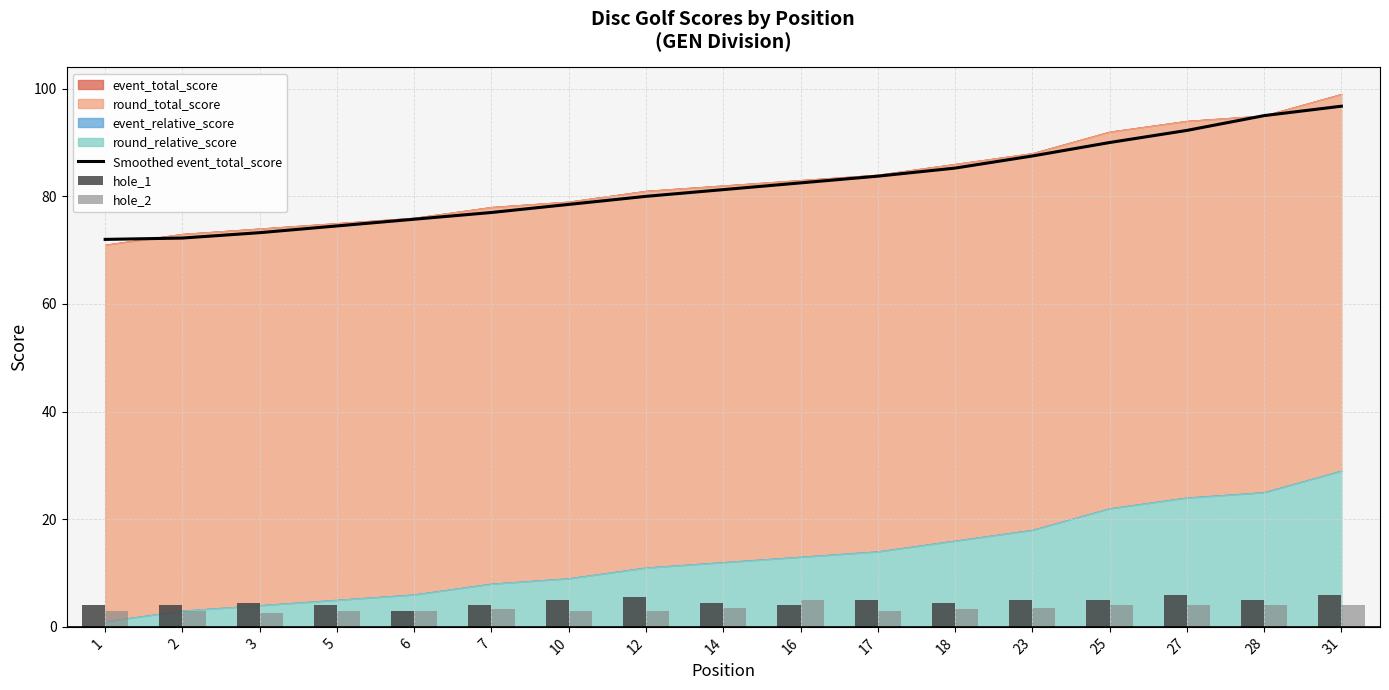

Is it true that Smoothed event_total_score equals 39.8 at 23?

False